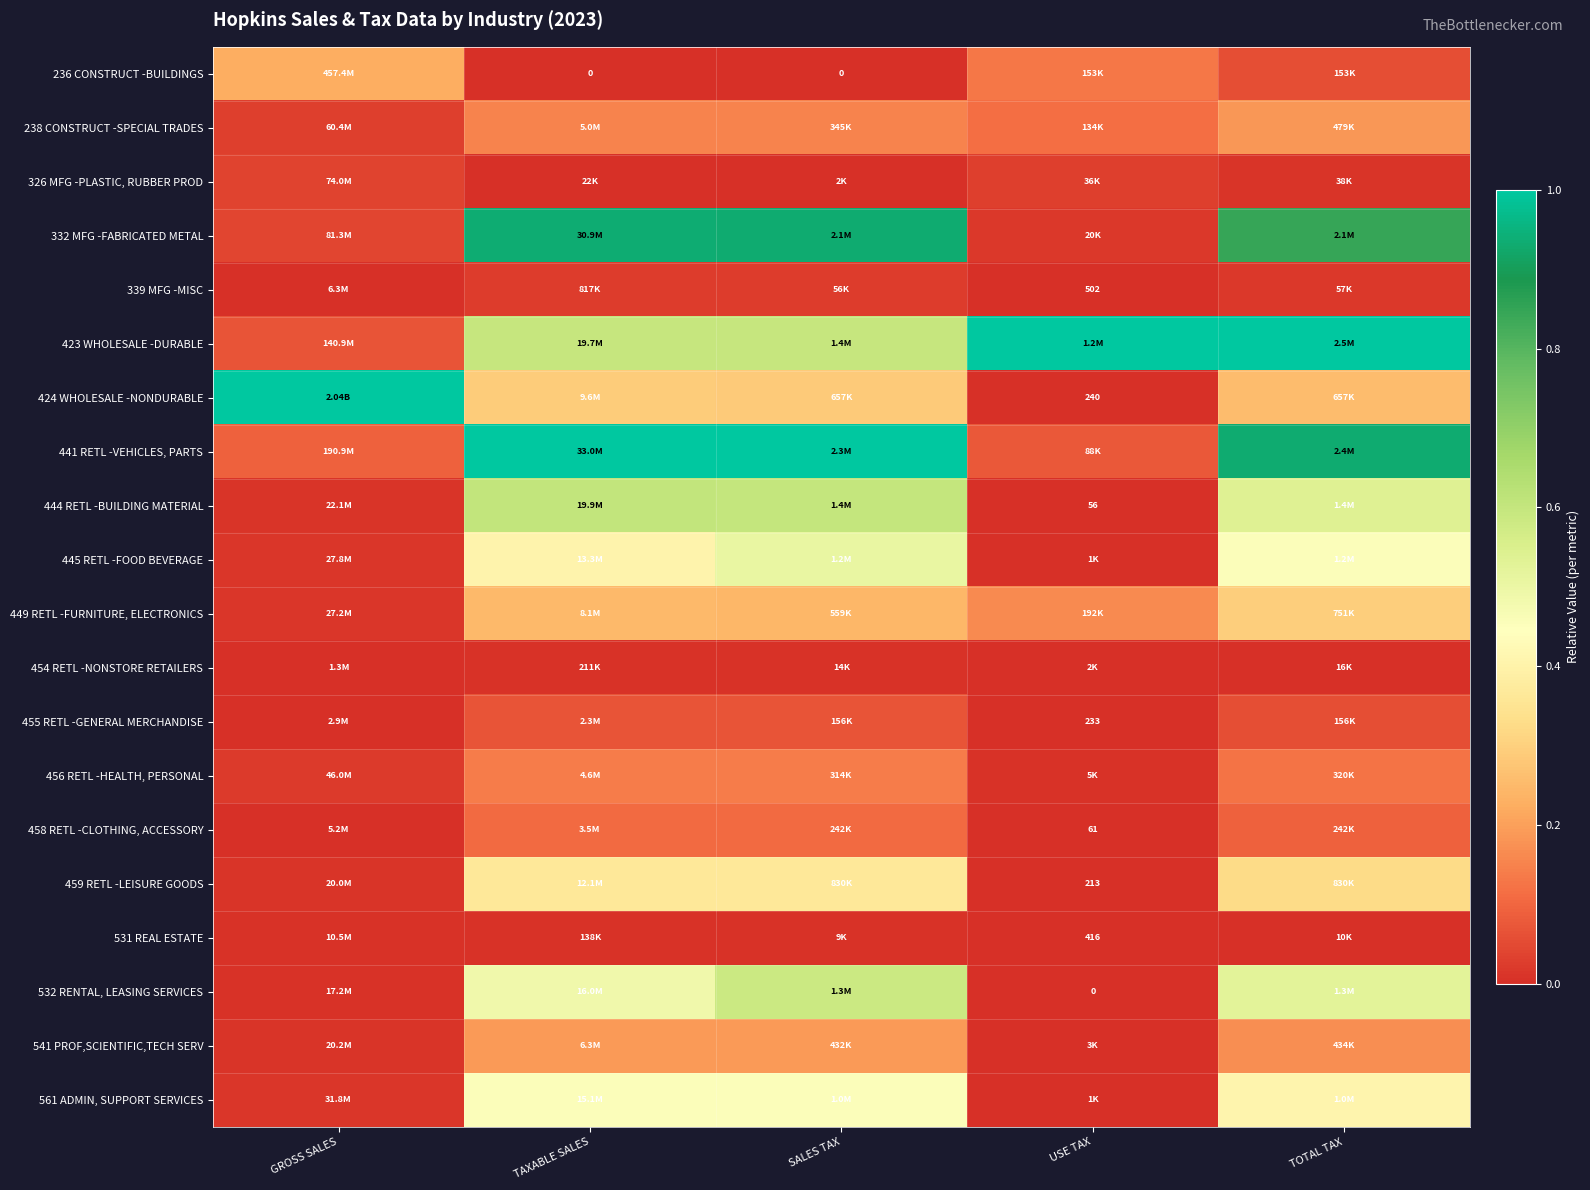

Rank the series at SALES TAX from lowest to highest value.

236 CONSTRUCT -BUILDINGS, 326 MFG -PLASTIC, RUBBER PROD, 531 REAL ESTATE, 454 RETL -NONSTORE RETAILERS, 339 MFG -MISC, 455 RETL -GENERAL MERCHANDISE, 458 RETL -CLOTHING, ACCESSORY, 456 RETL -HEALTH, PERSONAL, 238 CONSTRUCT -SPECIAL TRADES, 541 PROF,SCIENTIFIC,TECH SERV, 449 RETL -FURNITURE, ELECTRONICS, 424 WHOLESALE -NONDURABLE, 459 RETL -LEISURE GOODS, 561 ADMIN, SUPPORT SERVICES, 445 RETL -FOOD BEVERAGE, 532 RENTAL, LEASING SERVICES, 423 WHOLESALE -DURABLE, 444 RETL -BUILDING MATERIAL, 332 MFG -FABRICATED METAL, 441 RETL -VEHICLES, PARTS